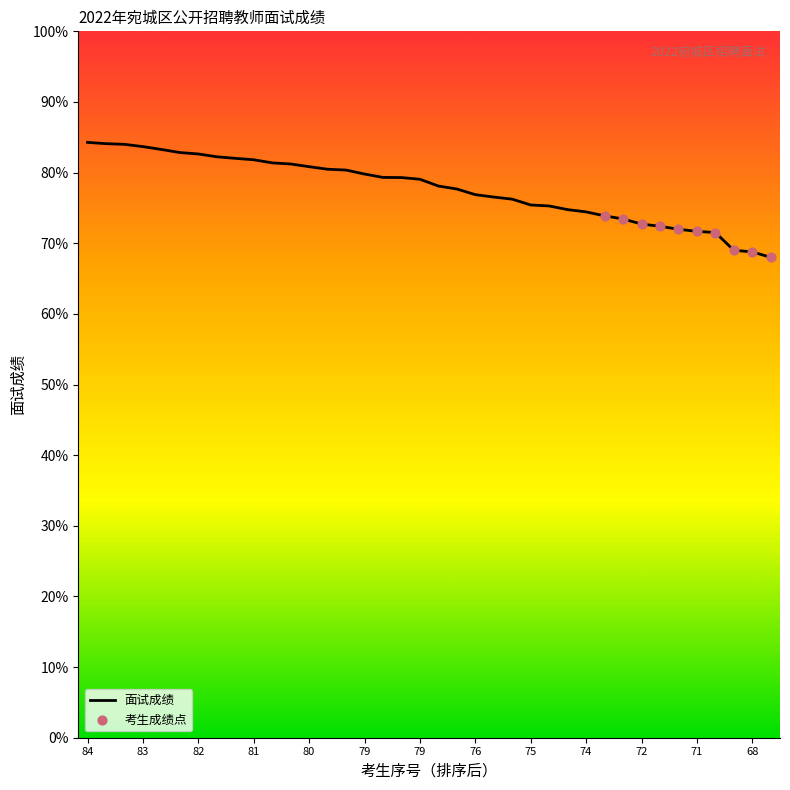

What is the difference between the maximum and minimum values?

16.3